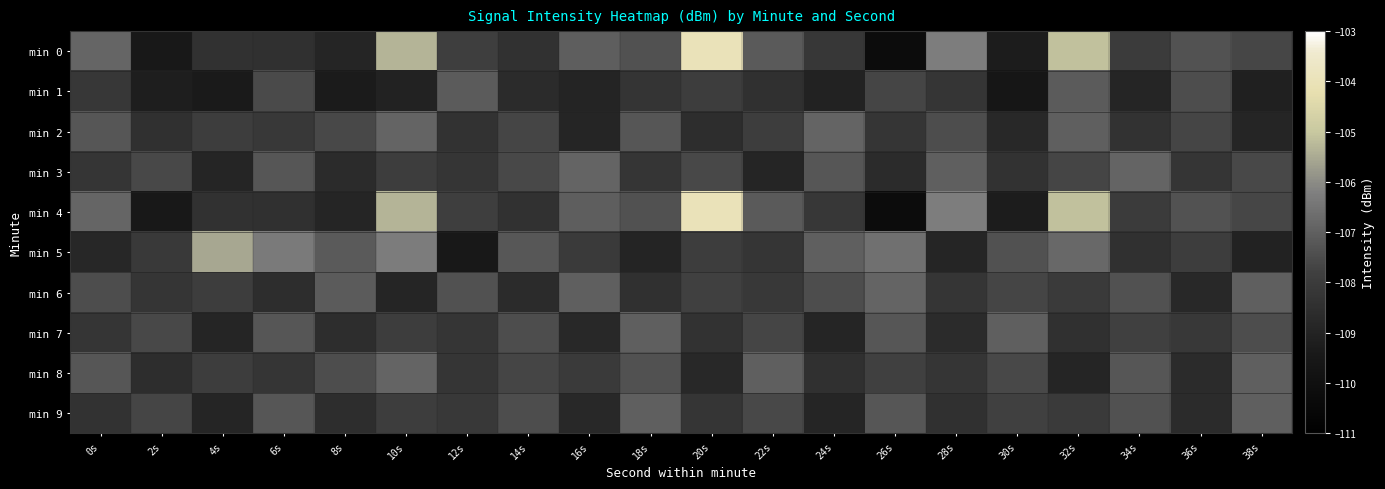

At which category does the chart reach its peak across all series?

20s